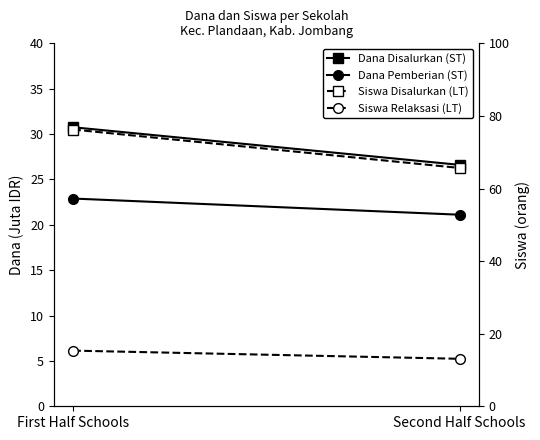

At which label is Dana Pemberian (ST) closest to 22?

Second Half Schools